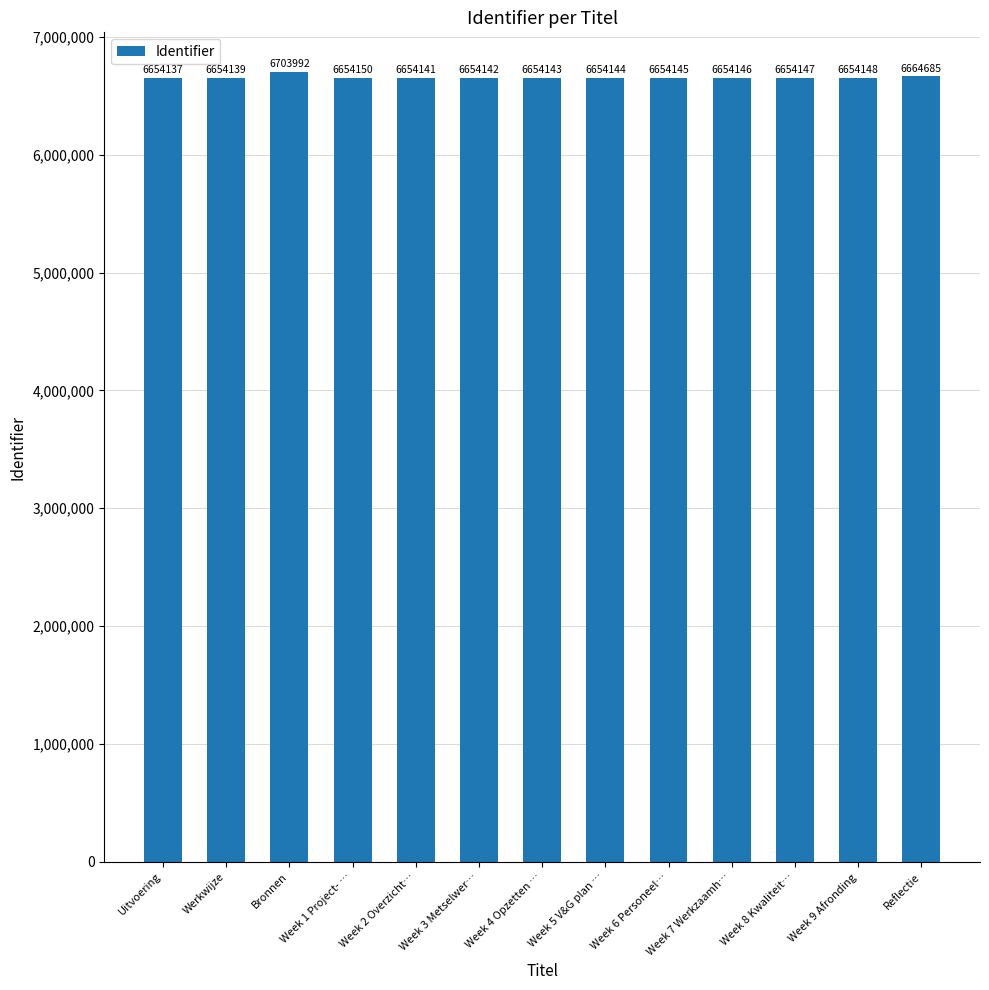

True or false: the data shows 6654143 at Week 4 Opzetten ….

True